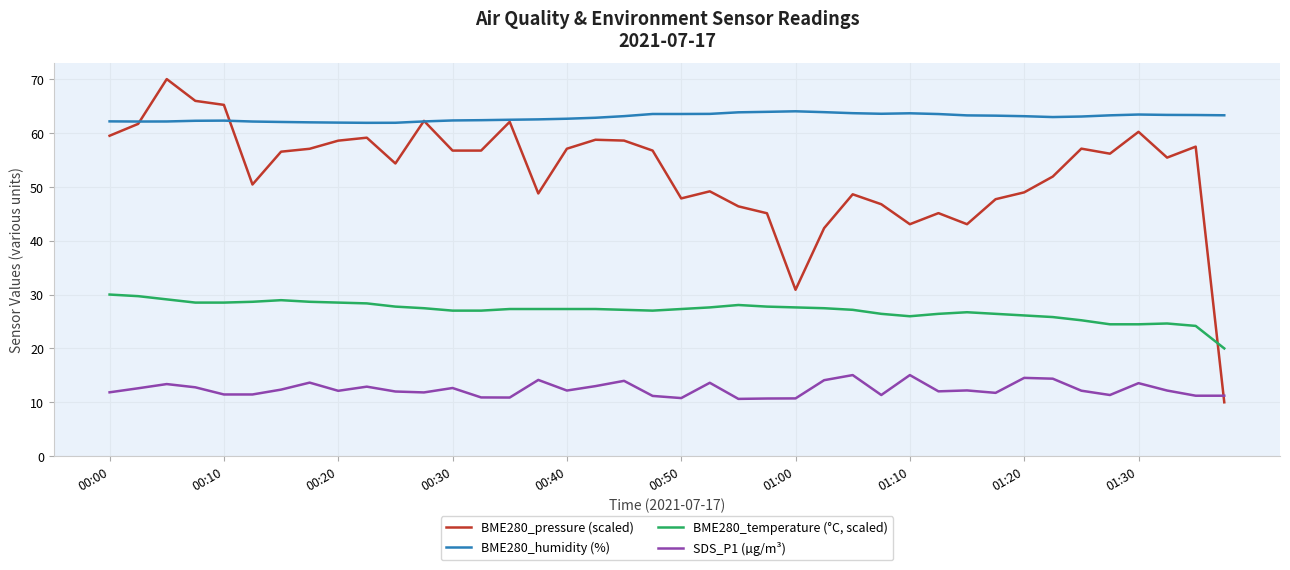

What is the lowest value of the BME280_temperature (°C, scaled) series?

20.0